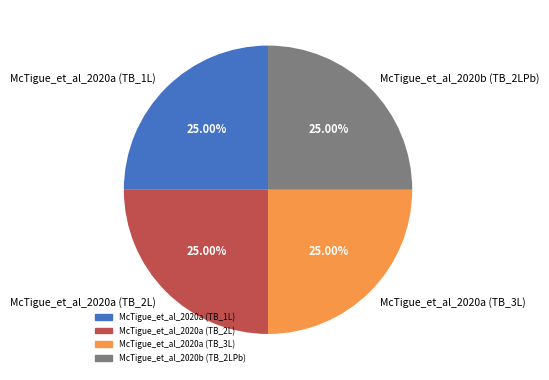

The McTigue_et_al_2020a (TB_1L) slice represents 25% of the pie. True or false?

True